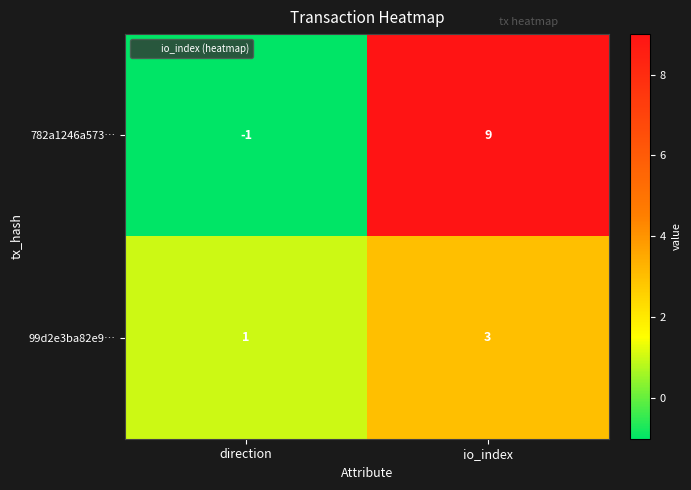

At which category is the sum across all series the highest?

io_index